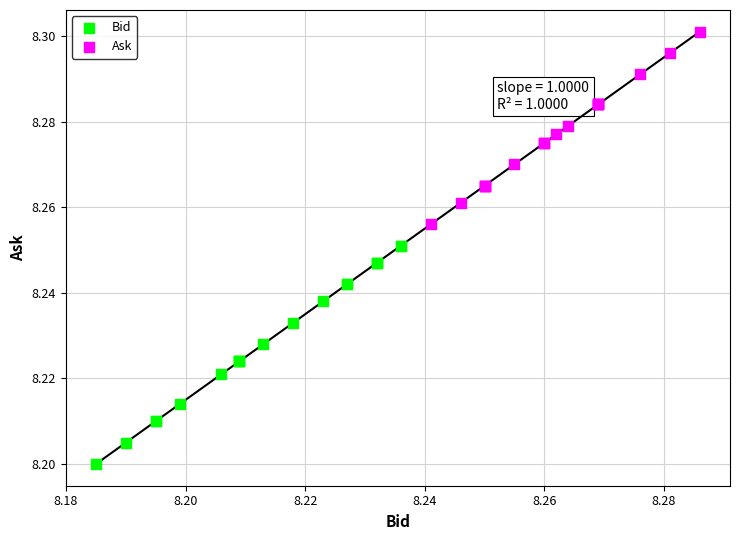

Which series reaches the minimum Y coordinate?

Bid